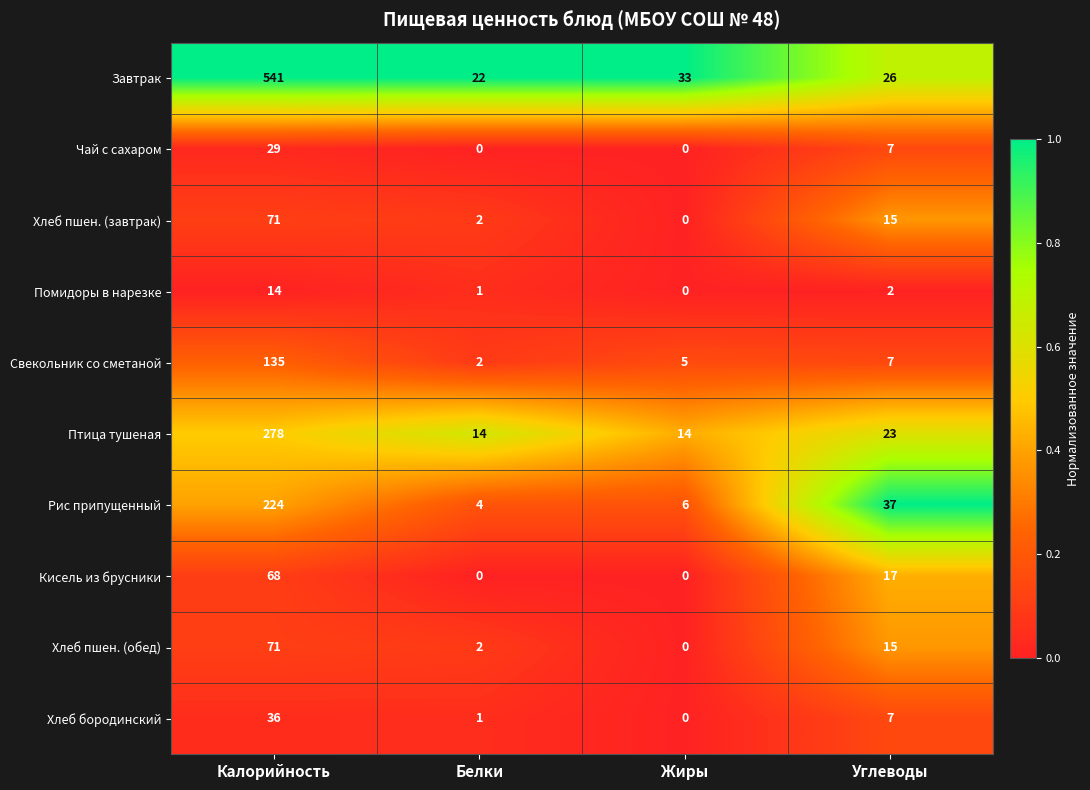

Which category has the highest value across all series?

Калорийность